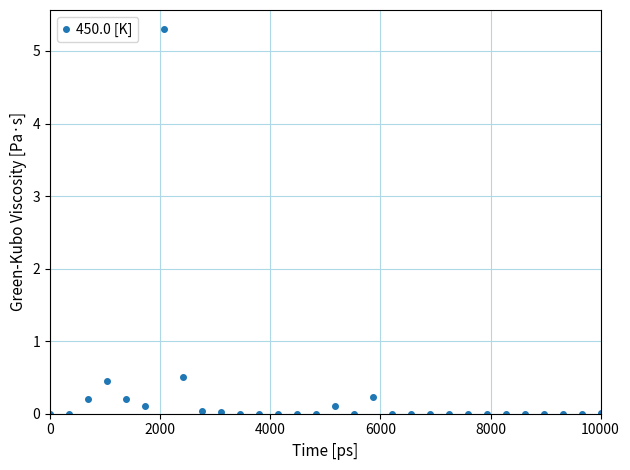

What is the difference between the maximum and minimum values?

5.3